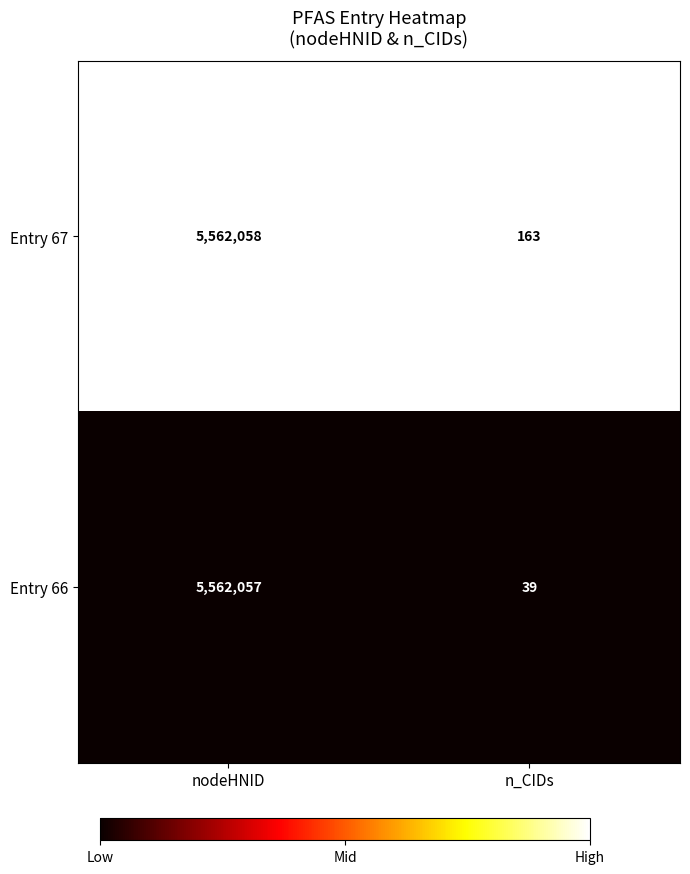

Reading right to left, list all the values displayed in this chart.

Entry 67: 163	5562058
Entry 66: 39	5562057